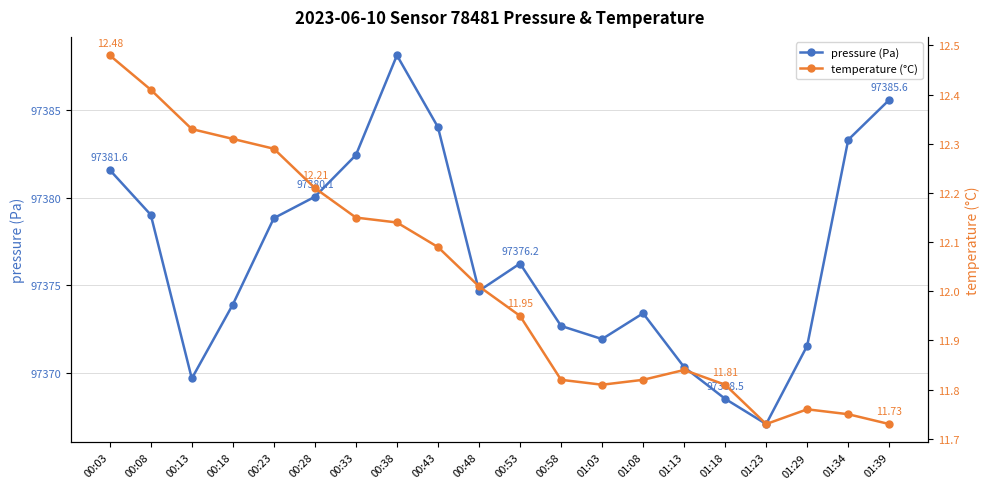

True or false: pressure (Pa) and temperature (°C) cross at least once.

False